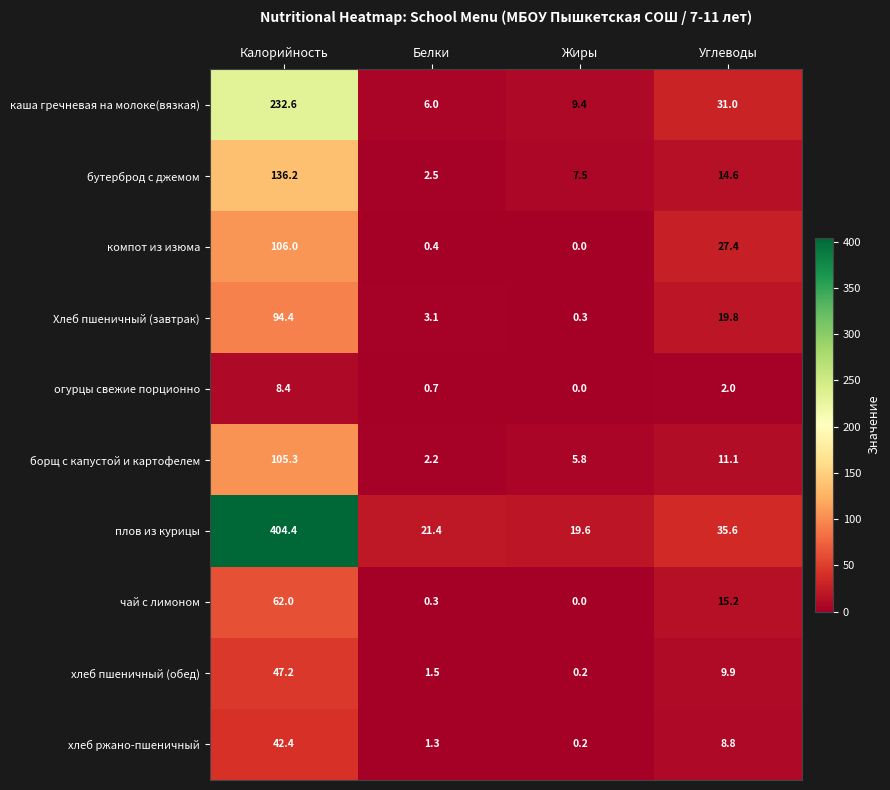

List the series in order of their peak value, lowest first.

огурцы свежие порционно, хлеб ржано-пшеничный, хлеб пшеничный (обед), чай с лимоном, Хлеб пшеничный (завтрак), борщ с капустой и картофелем, компот из изюма, бутерброд с джемом, каша гречневая на молоке(вязкая), плов из курицы